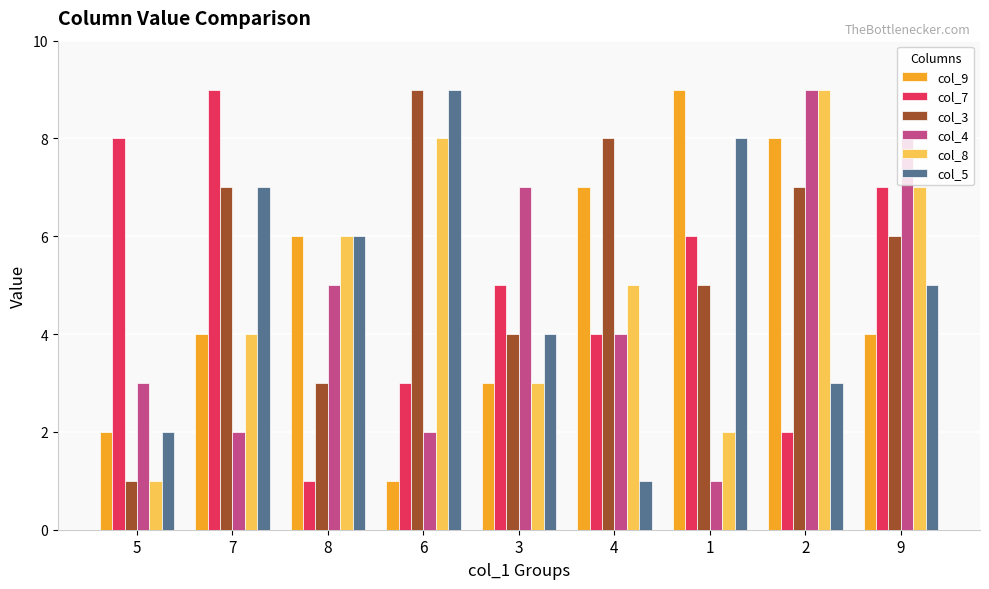

How many values in the col_8 series are below 5?

4